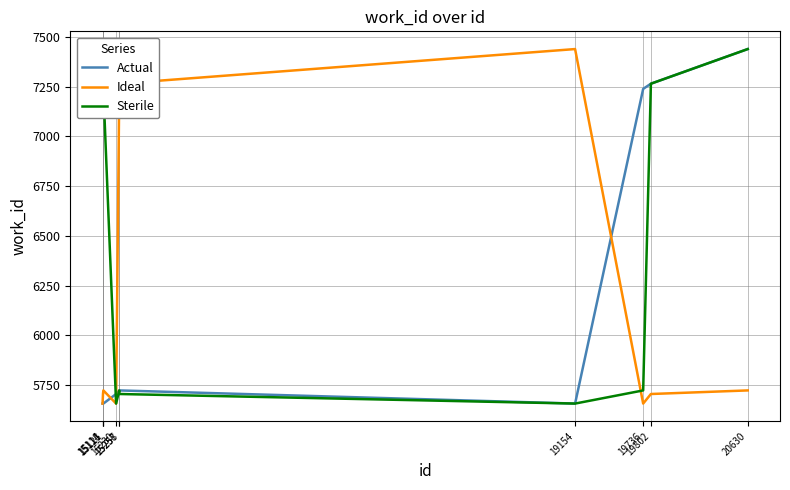

Is it true that Actual equals 2751 at 15114?

False